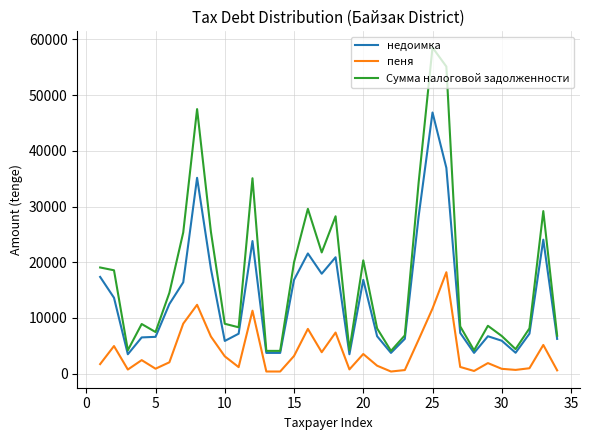

Rank the series by their average value, from lowest to highest.

пеня, недоимка, Сумма налоговой задолженности